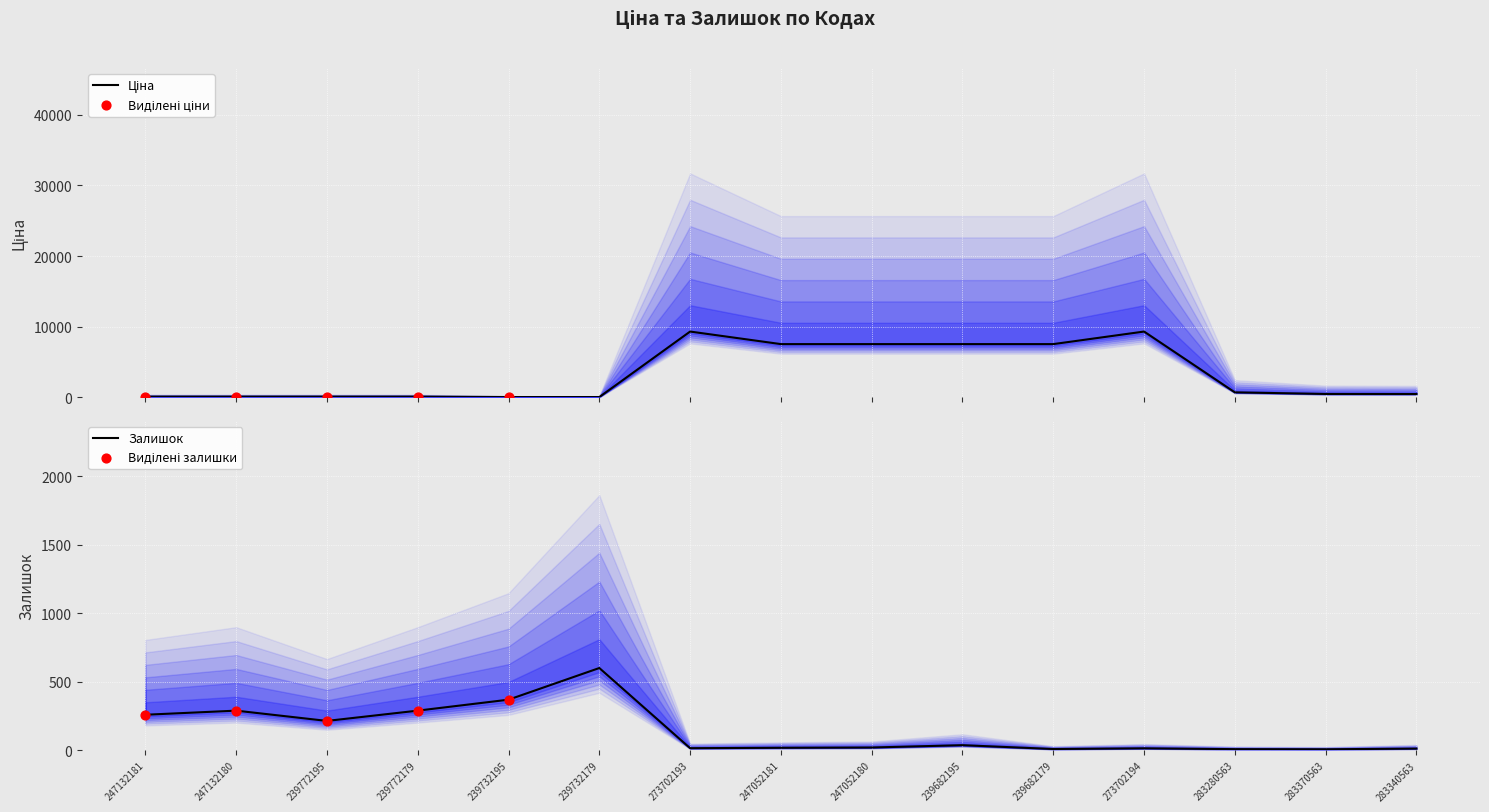

Is the value of Ціна at 273702194 greater than the value of Залишок at 273702194?

Yes